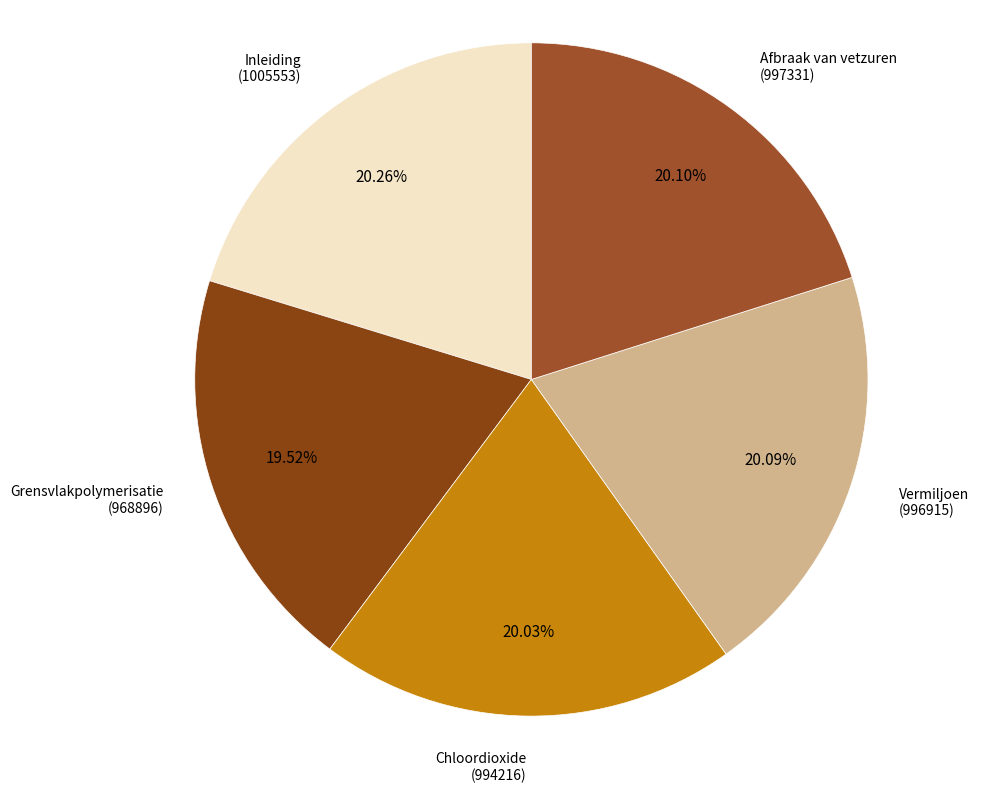

Is there any slice that represents more than half of the pie?

No